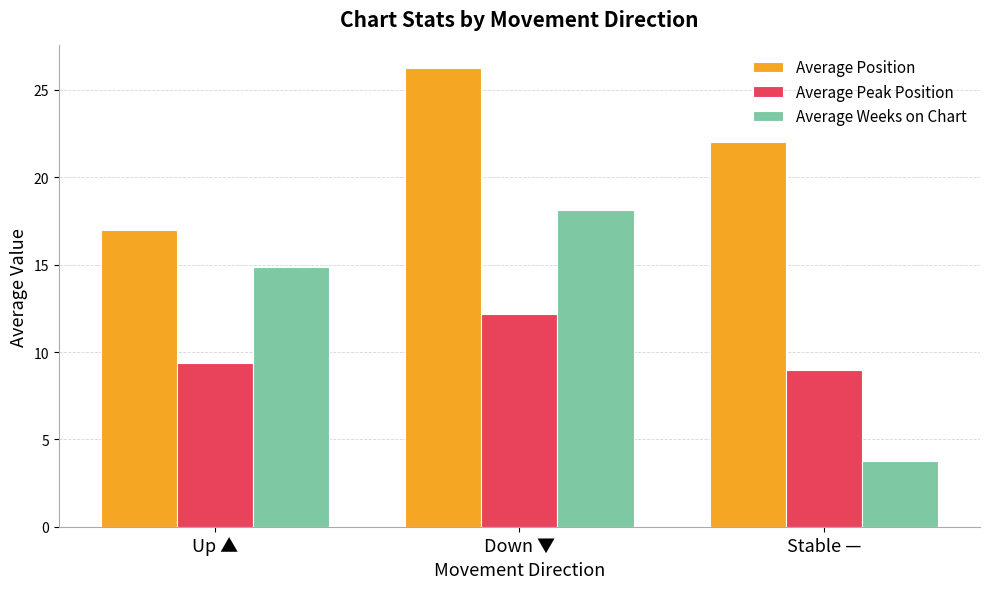

Which category has the highest value in the Average Weeks on Chart series?

Down ▼